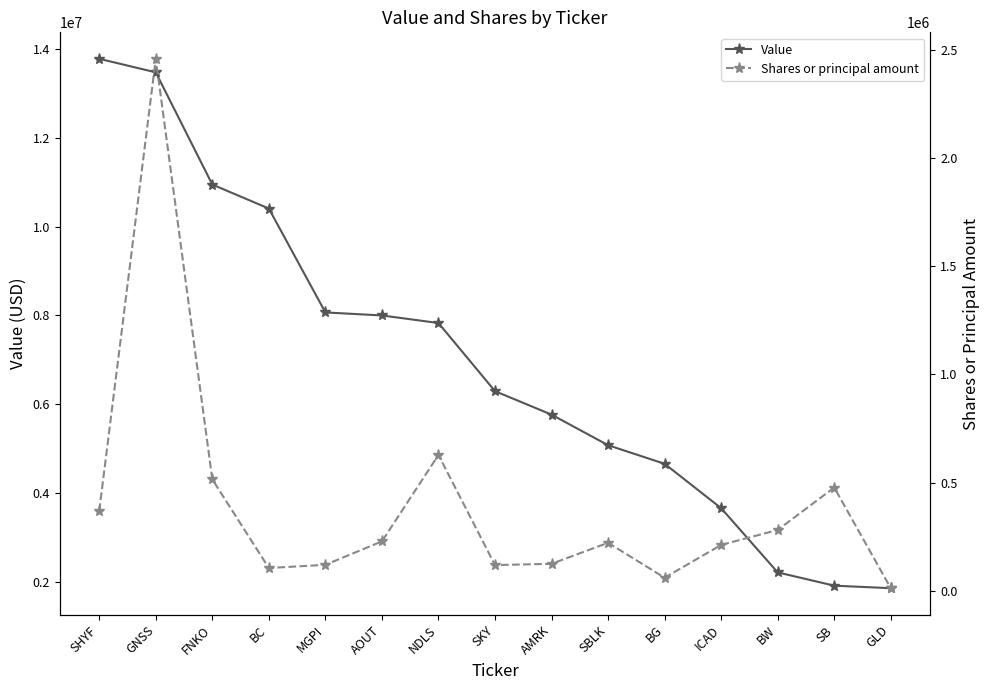

Where is Shares or principal amount nearest to the value 1235403?

NDLS